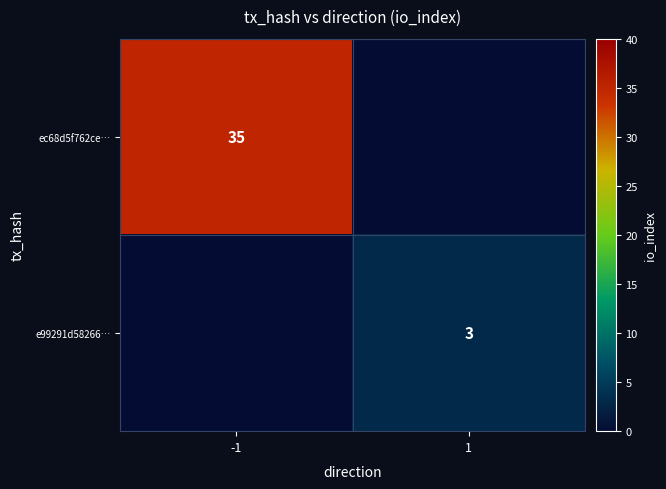

The value of ec68d5f762ce… at -1 is 35. True or false?

True